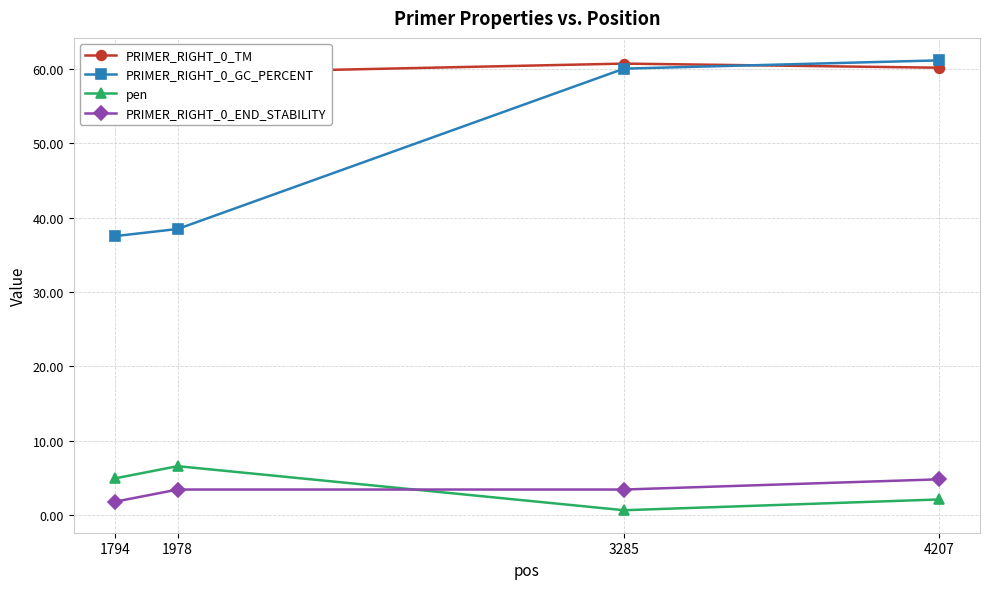

How many categories are shown in the chart?

4